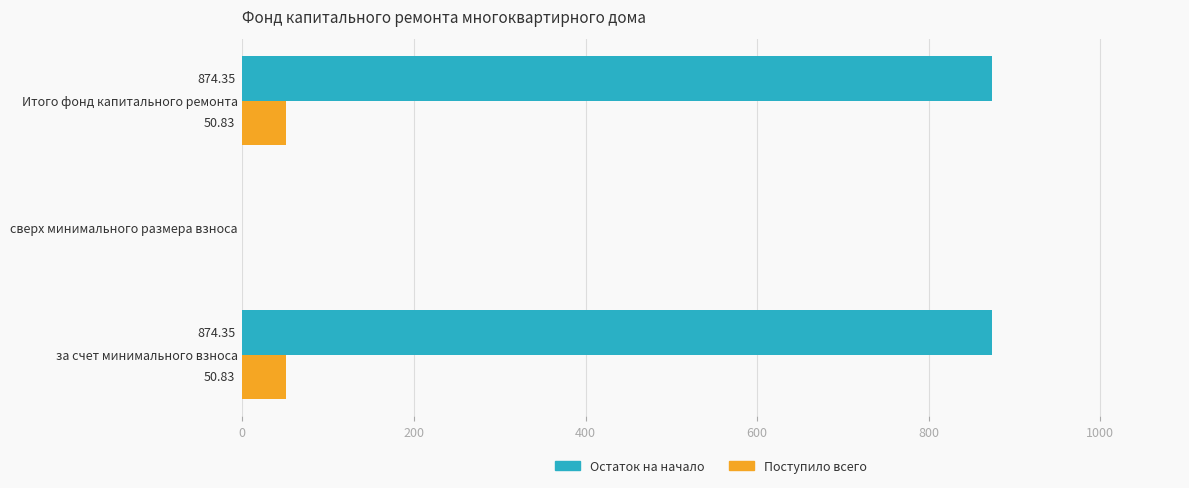

Which series changed the most between за счет минимального взноса and сверх минимального размера взноса?

Остаток на начало